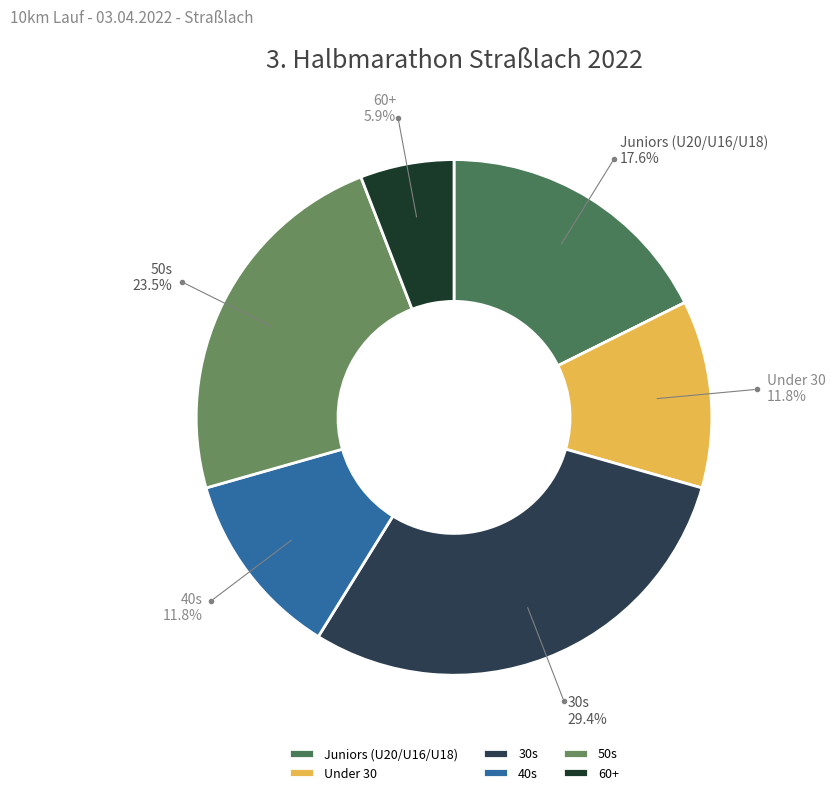

Is there a majority slice in this chart?

No